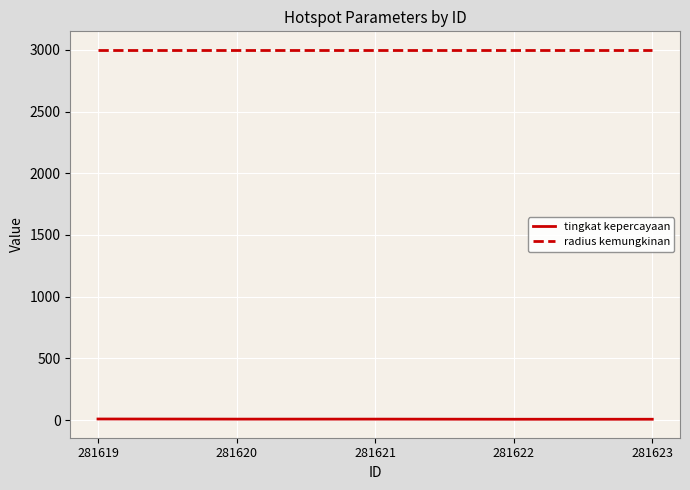

Which series has the largest range (max minus min)?

tingkat kepercayaan